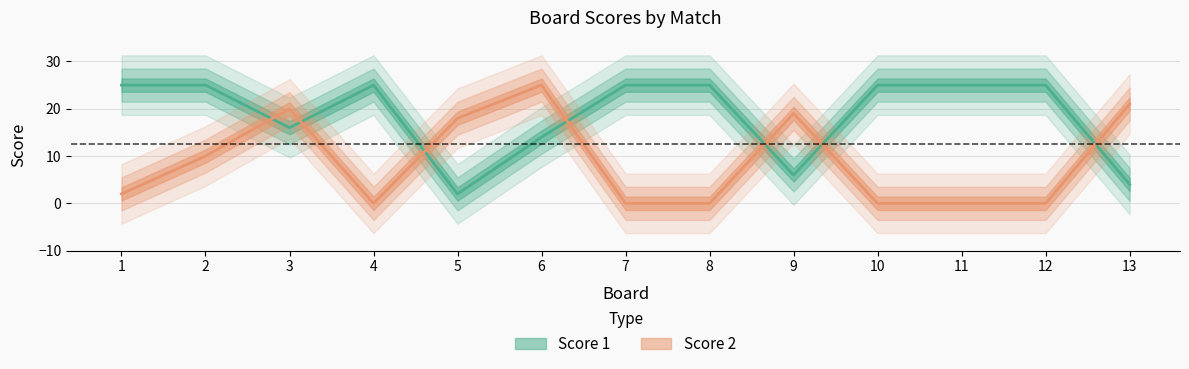

Reading right to left, extract all data points from this chart.

Score 1: 4	25	25	25	6	25	25	14	2	25	16	25	25
Score 2: 21	0	0	0	19	0	0	25	18	0	20	10	2